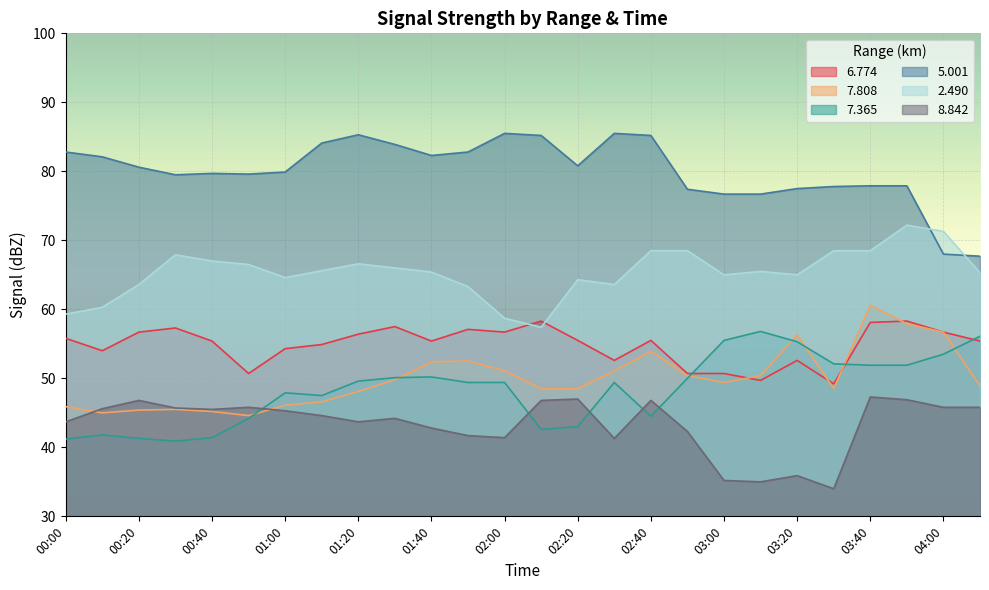

How many times do   8.842 and   7.365 cross each other?

5